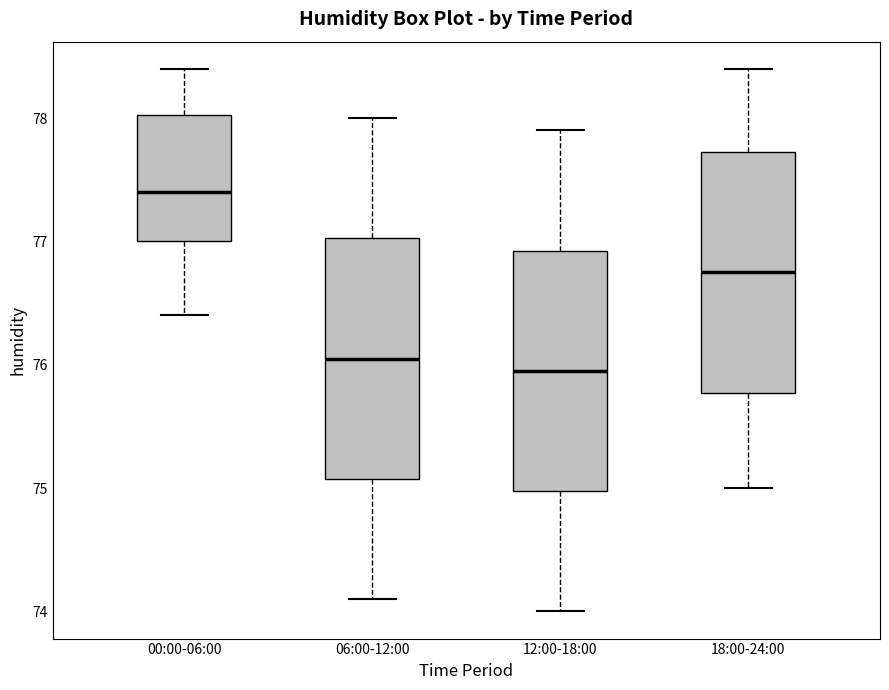

Where does the upper whisker of the box for 06:00-12:00 end on the y-axis? The values are not printed on the chart, so give them approximately, as read against the axis.

78.0